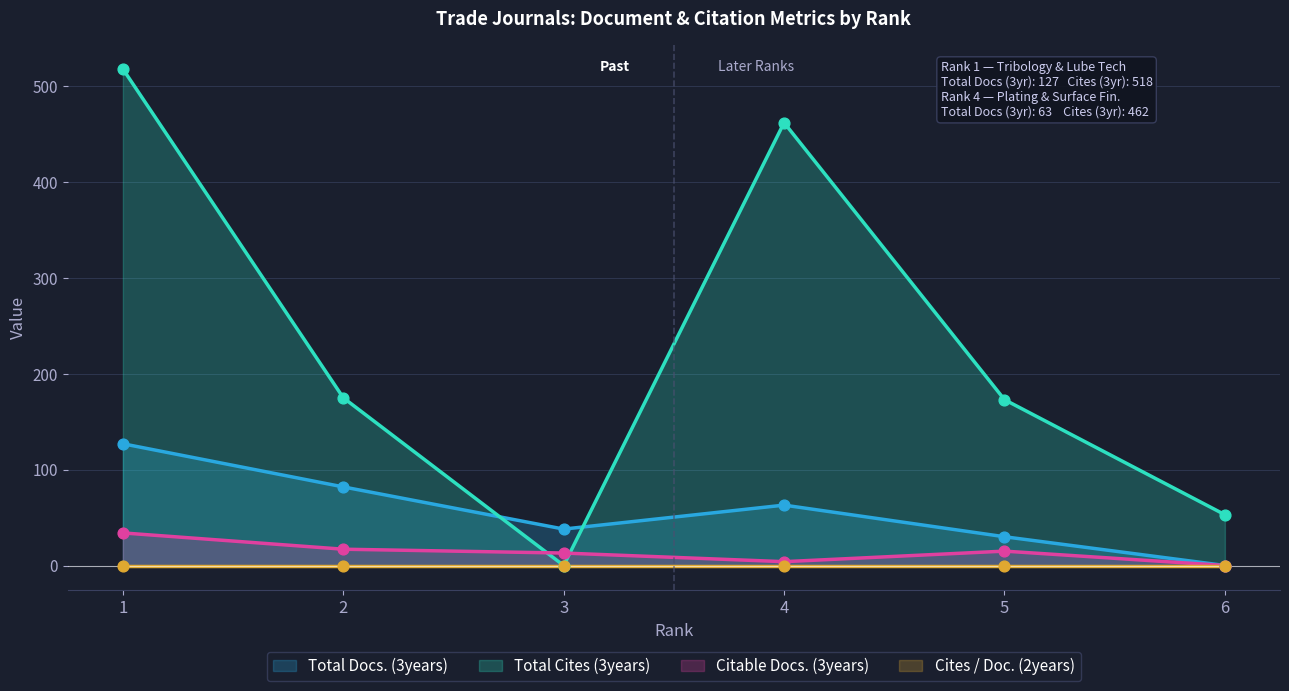

What are all the series names shown in the legend?

Total Docs. (3years), Total Cites (3years), Citable Docs. (3years), Cites / Doc. (2years)